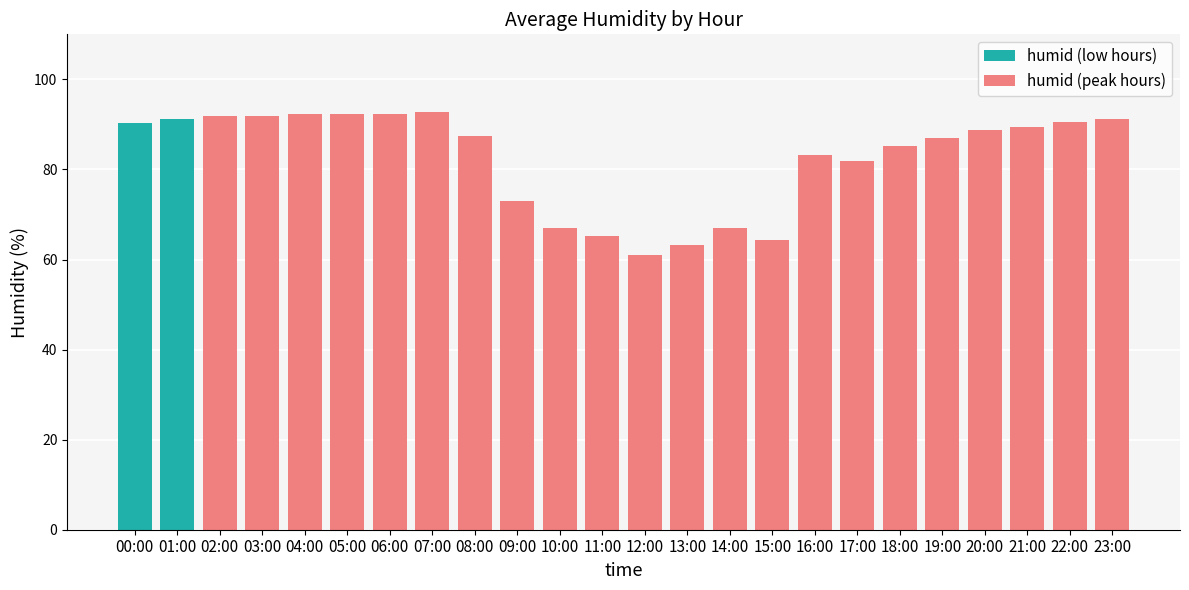

The chart shows a value of 35.6 at 02:00. True or false?

False